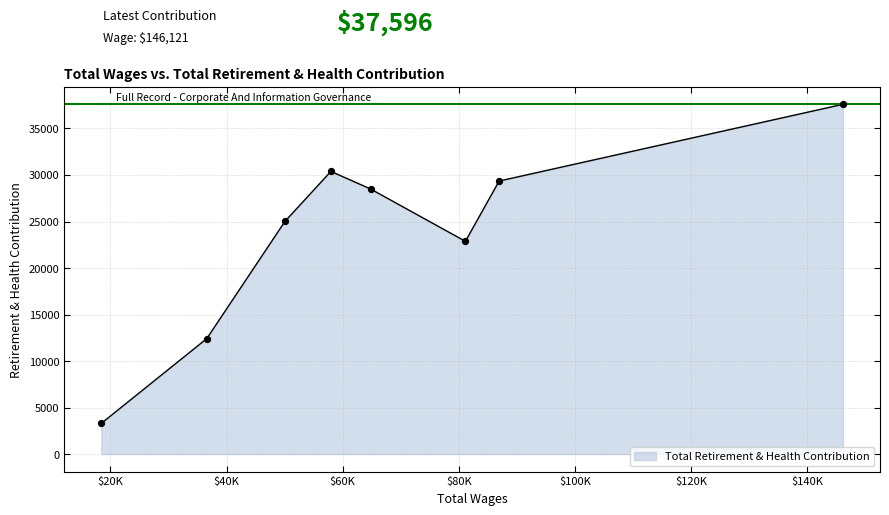

What is the greatest value displayed?

37596